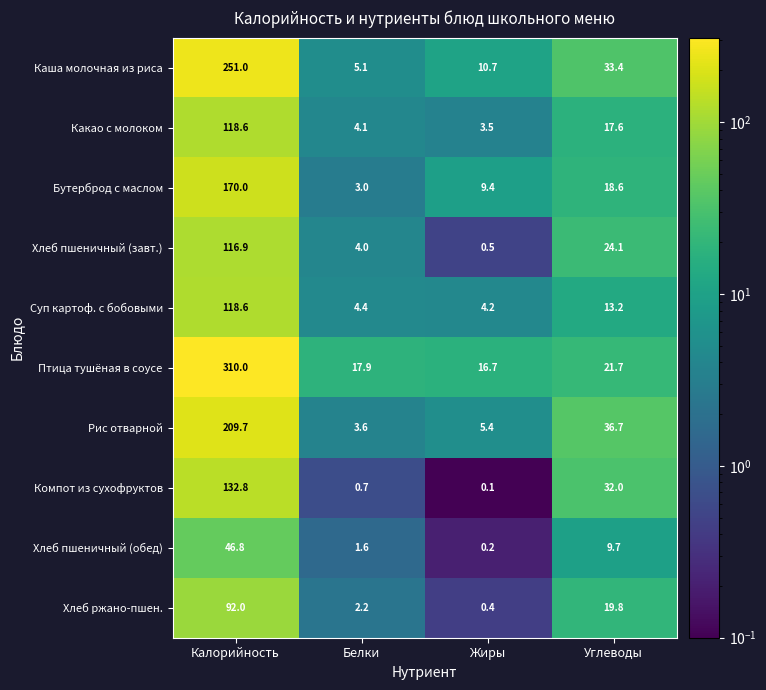

What is the spread (max minus min) of values at Углеводы?

27.0